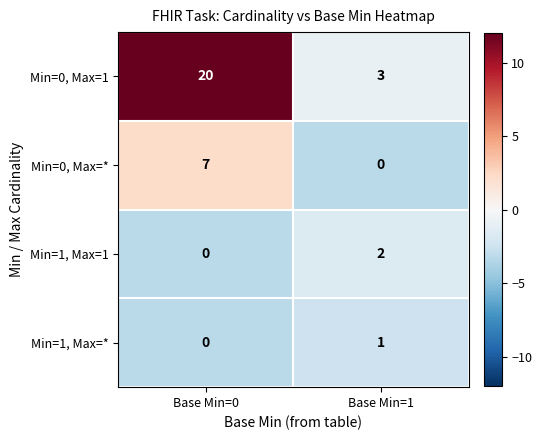

How many positive values does the Min=1, Max=1 series have?

1